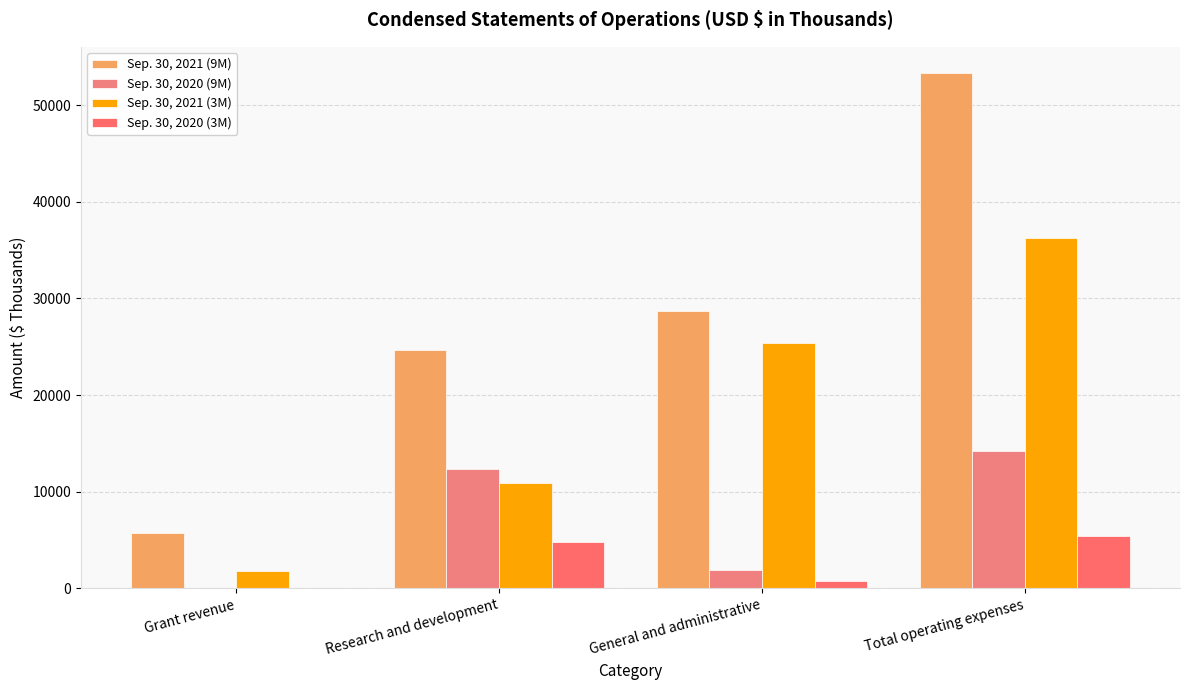

Rank the series at Total operating expenses from lowest to highest value.

Sep. 30, 2020 (3M), Sep. 30, 2020 (9M), Sep. 30, 2021 (3M), Sep. 30, 2021 (9M)